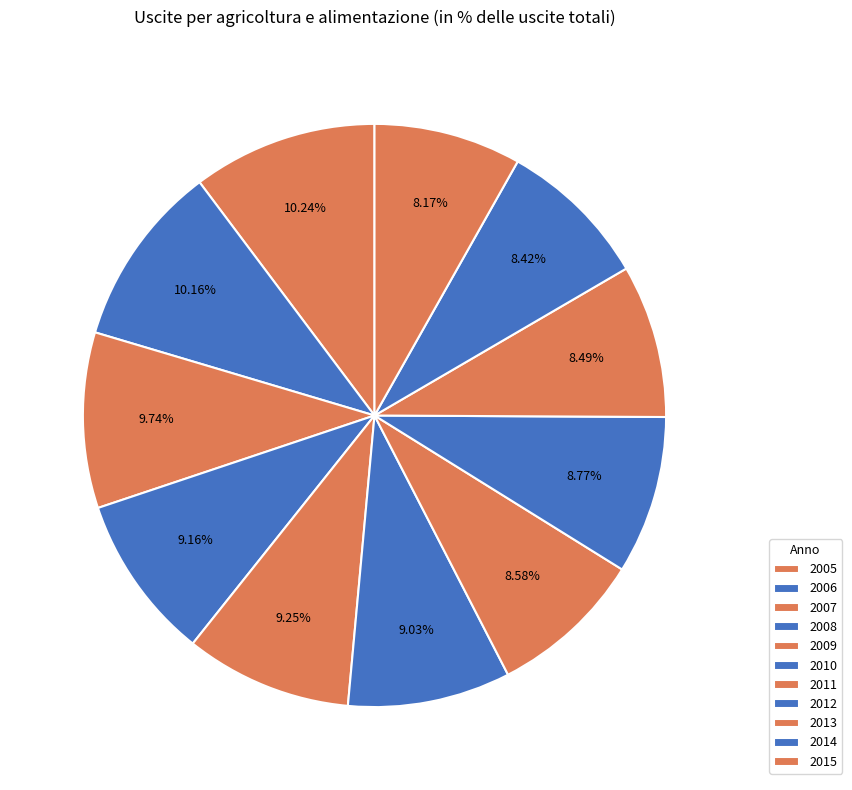

How much of the chart is everything except 2012?

91.2%